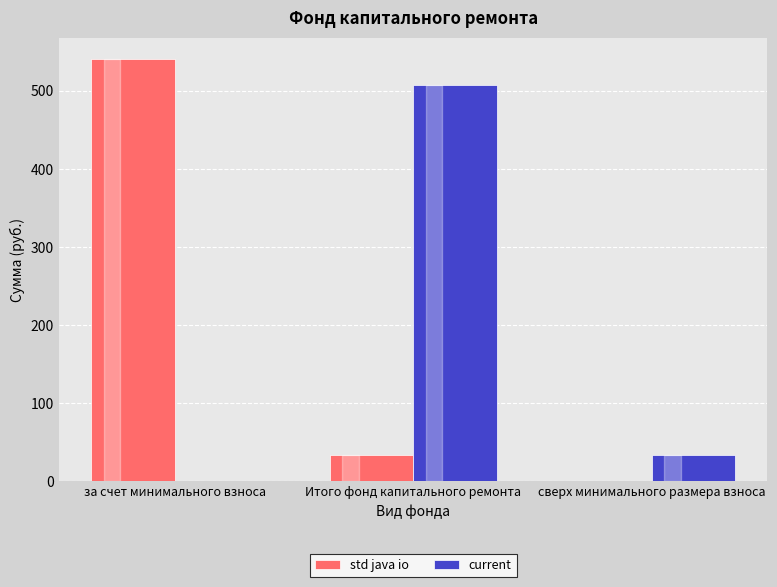

What is the average value of the std java io series?

191.5